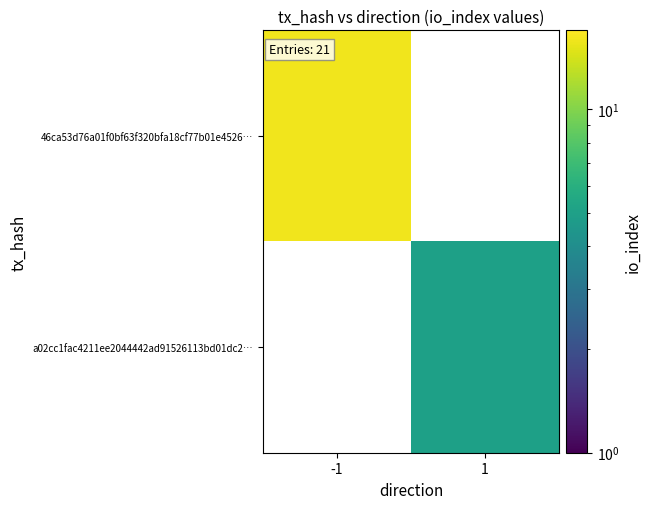

True or false: 46ca53d76a01f0bf63f320bfa18cf77b01e4526… has a value of 16.0 at -1.

True